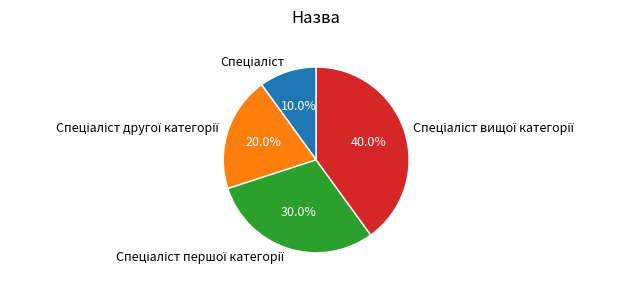

Is there a majority slice in this chart?

No